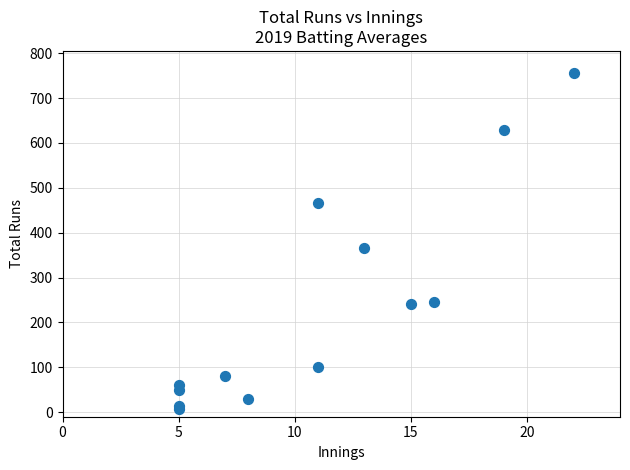

What Y value in the scatter plot is closest to 381?

366